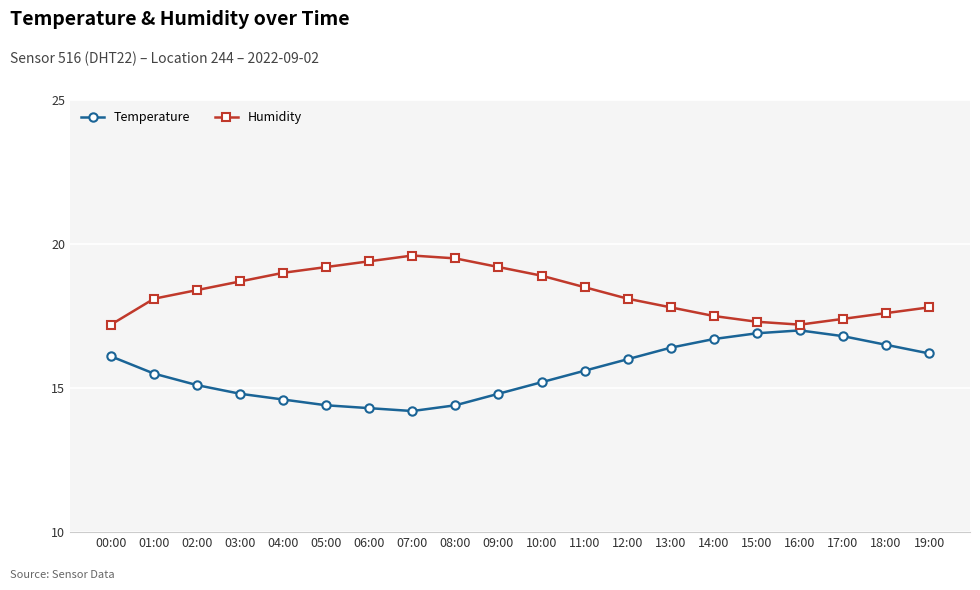

The value of Temperature at 16:00 is 17.0. True or false?

True